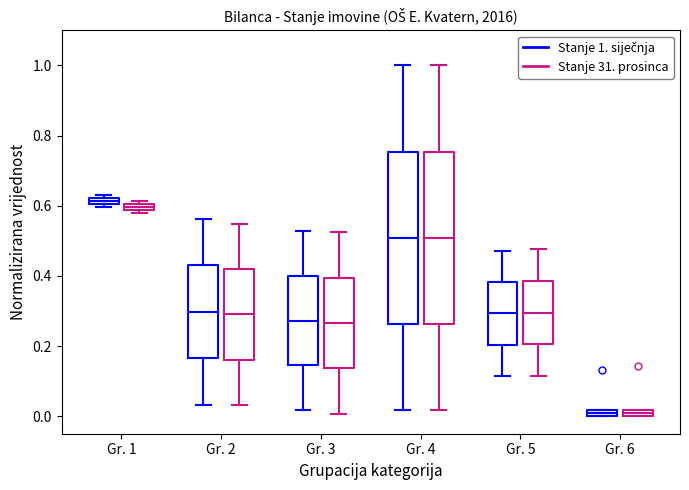

Where is the lower edge of the box for Gr. 4 (Stanje 31. prosinca) on the y-axis? The values are not printed on the chart, so give them approximately, as read against the axis.

0.26